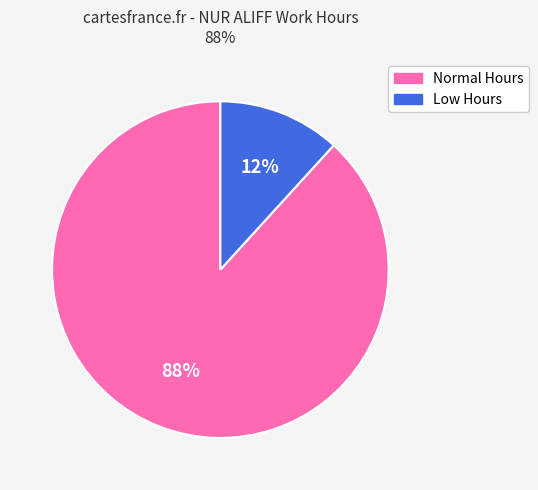

To the nearest percent, what is the difference between the largest and smallest slice percentages?

76%